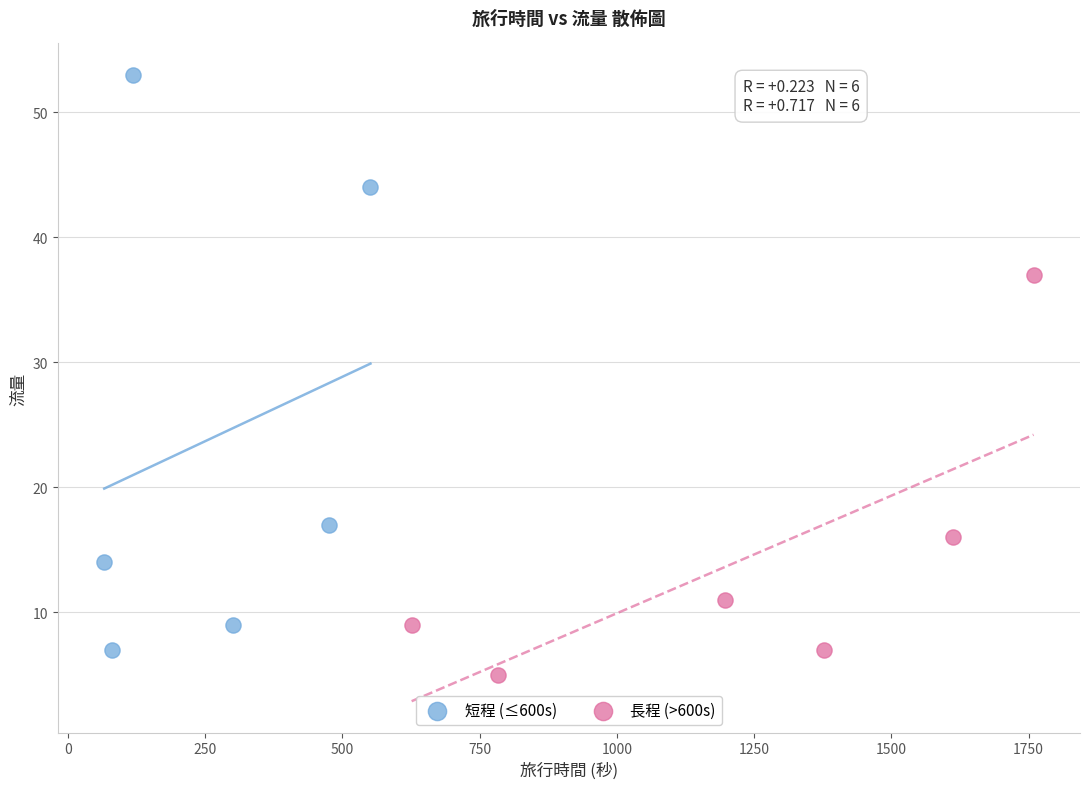

Which series reaches the maximum Y coordinate?

短程 (≤600s)